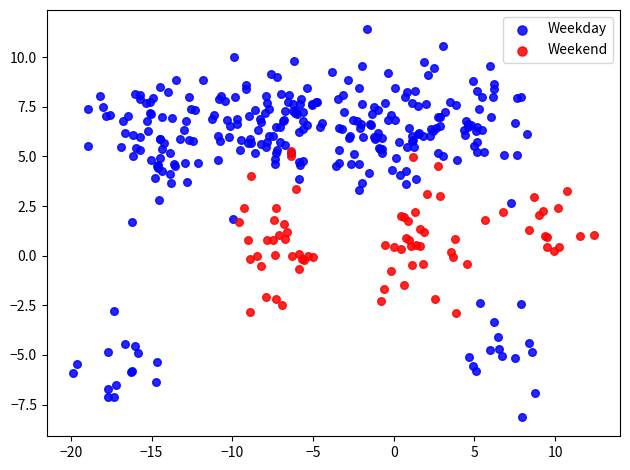

What are all the series names shown in the legend?

Weekday, Weekend